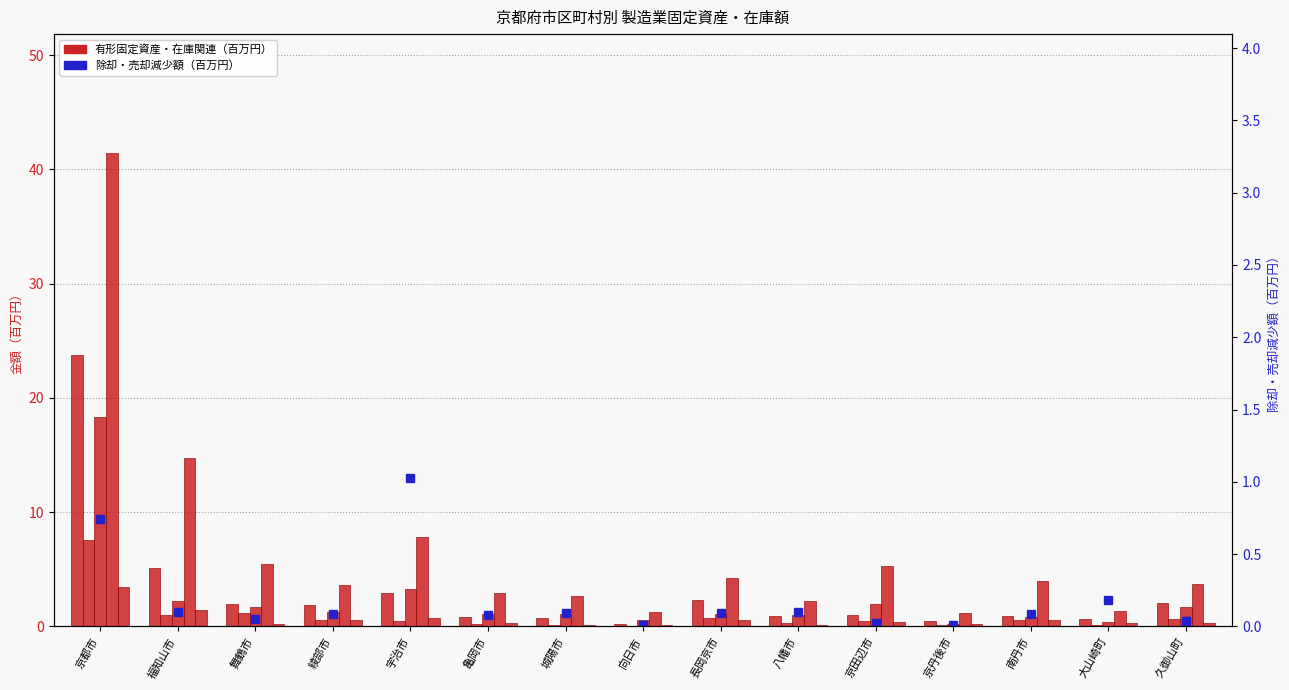

What is the label of the 1st bar from the right?

久御山町